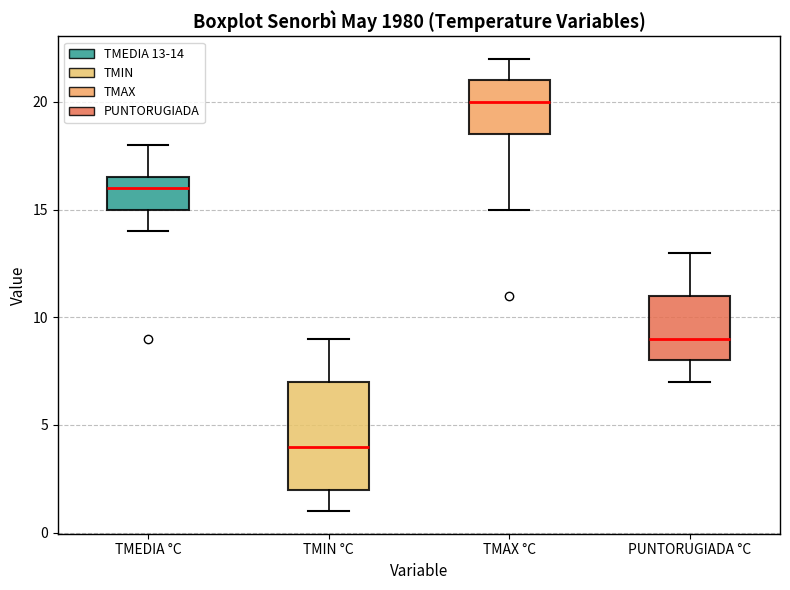

Which box's median line is the highest?

TMAX °C